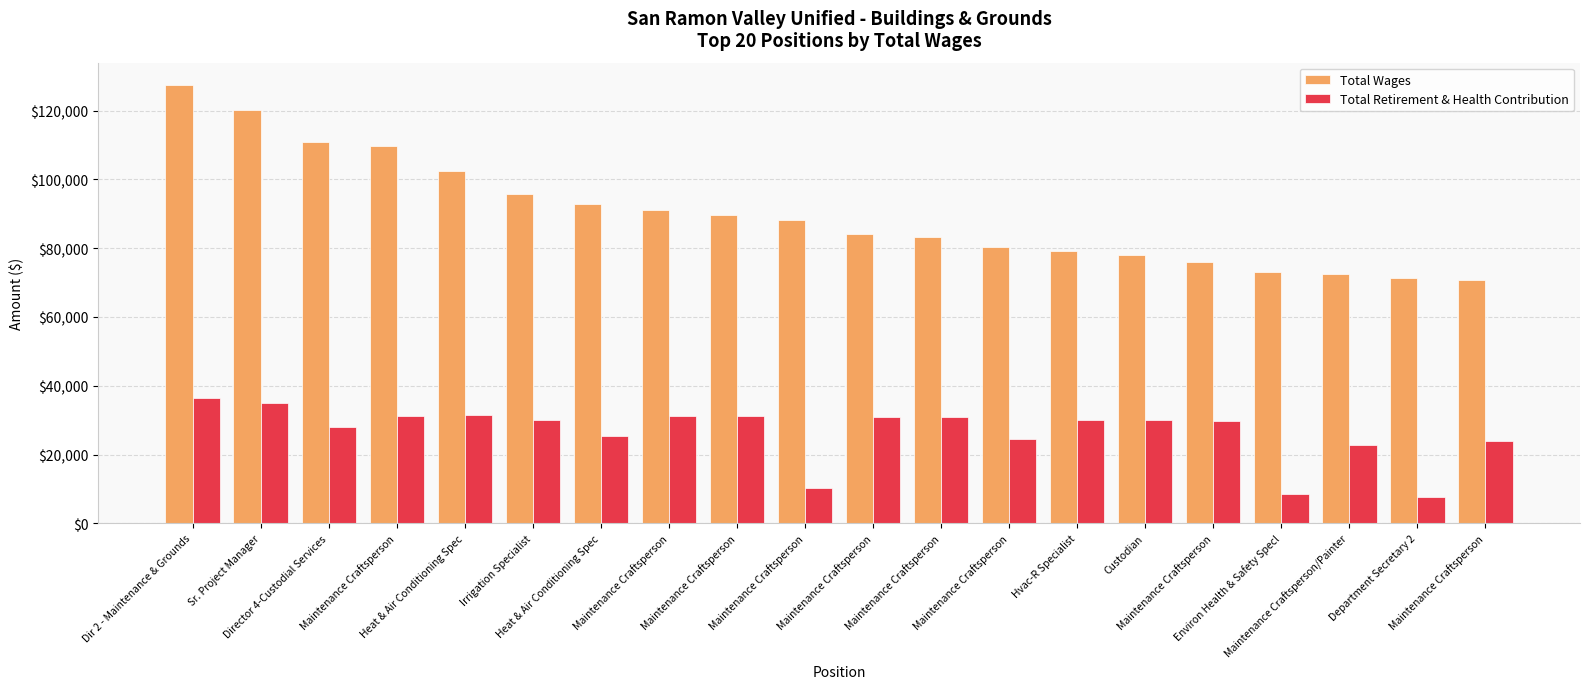

How many groups of bars are there?

20